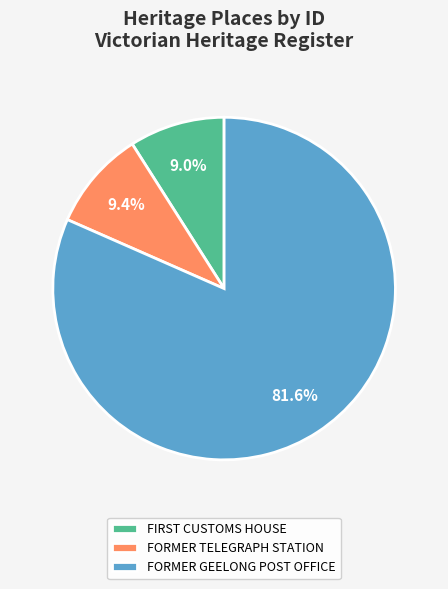

What is the ratio of the value at FORMER TELEGRAPH STATION to the value at FORMER GEELONG POST OFFICE?

0.1